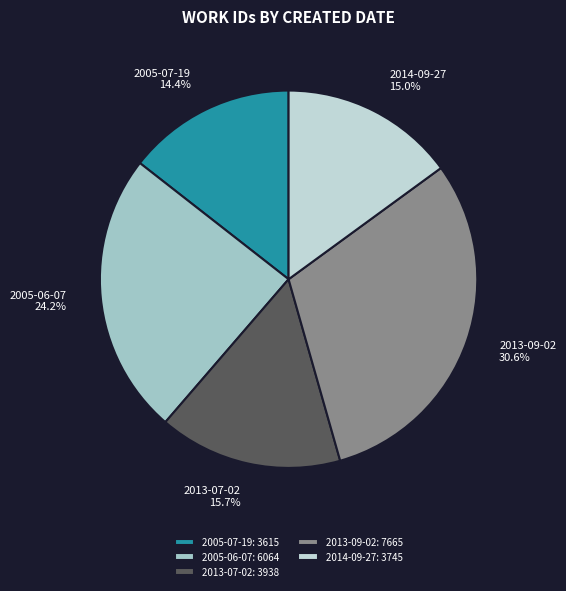

Between 2013-07-02 and 2013-09-02, which is larger?

2013-09-02